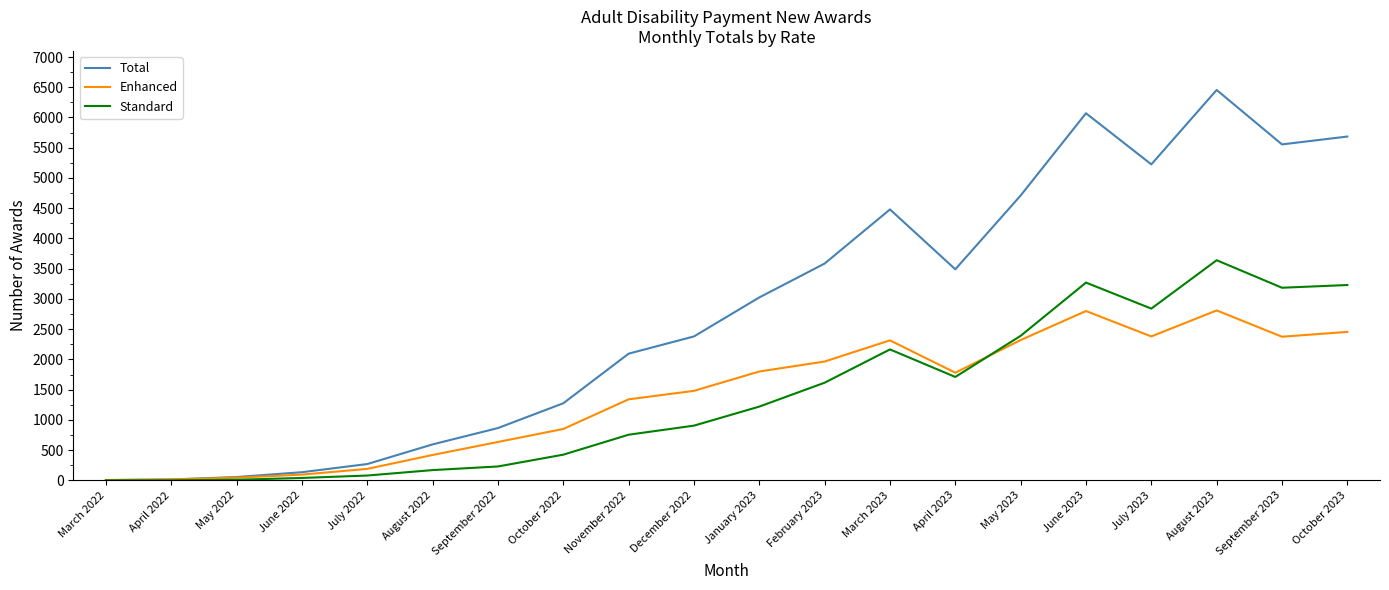

Where is Standard nearest to the value 1820?

April 2023